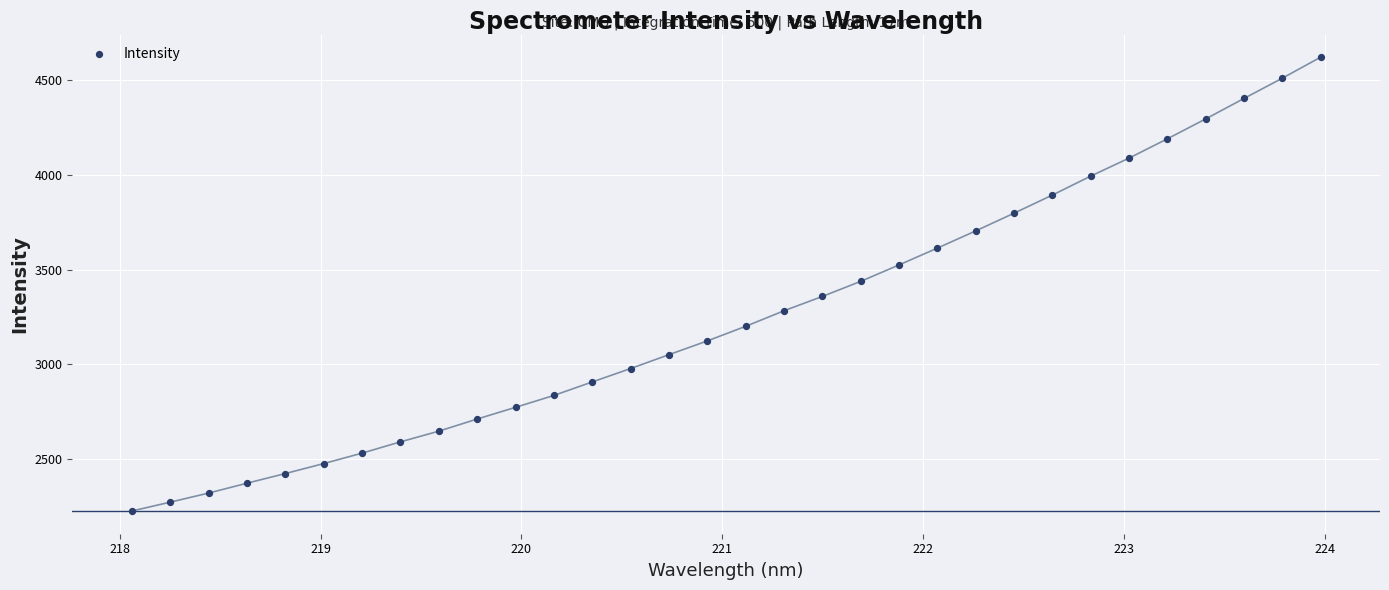

What is the range of Y values (max minus min)?

2397.9